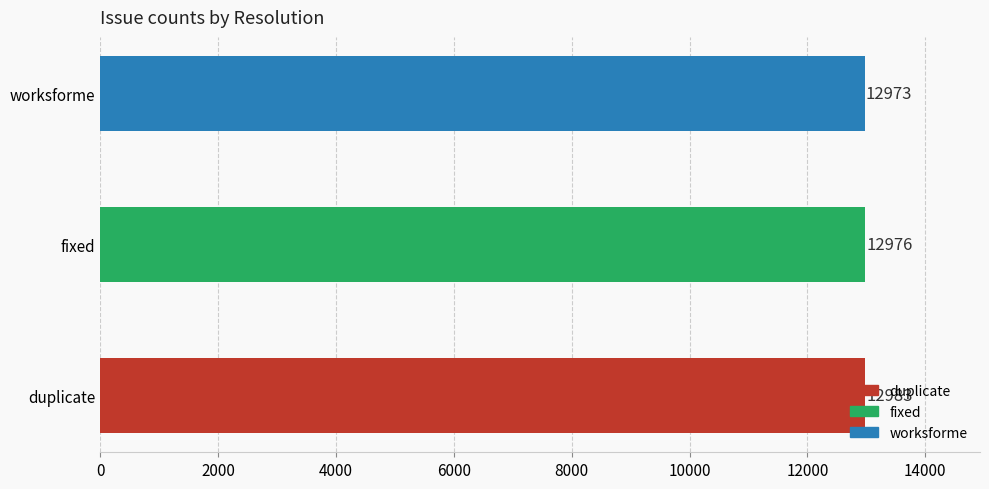

How many data points are less than 12976?

1